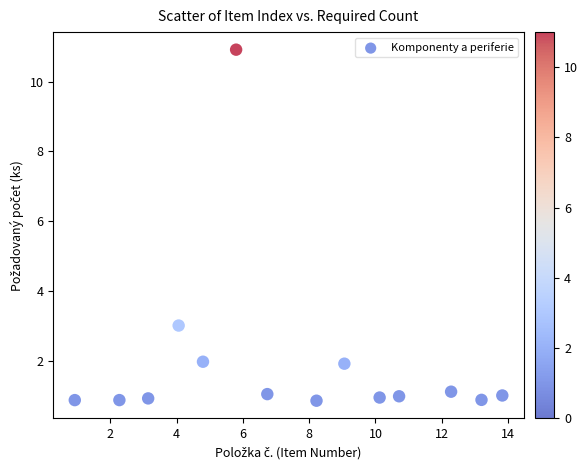

What Y value in the scatter plot is closest to 5?

3.0